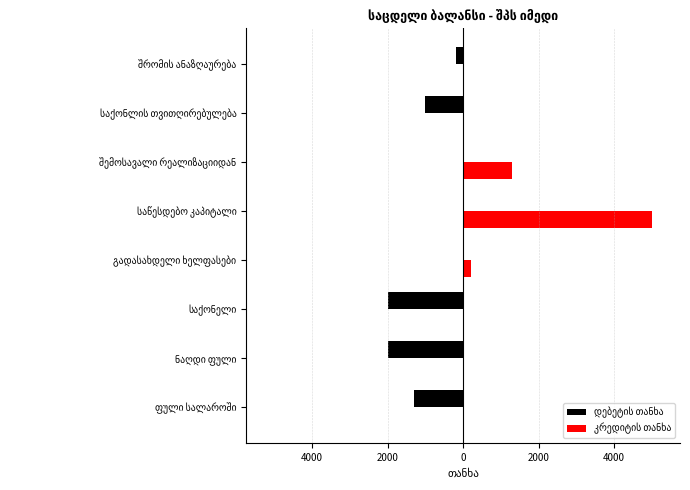

What is the difference between the second highest and minimum values in the კრედიტის თანხა series?

1300